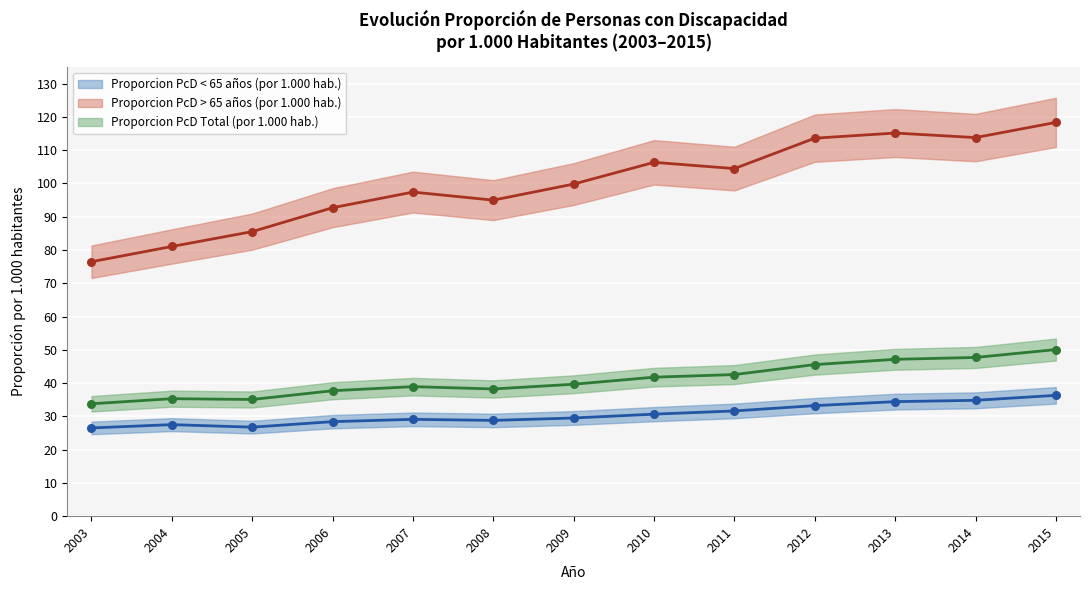

What is the total value across all series at 2003?

136.8